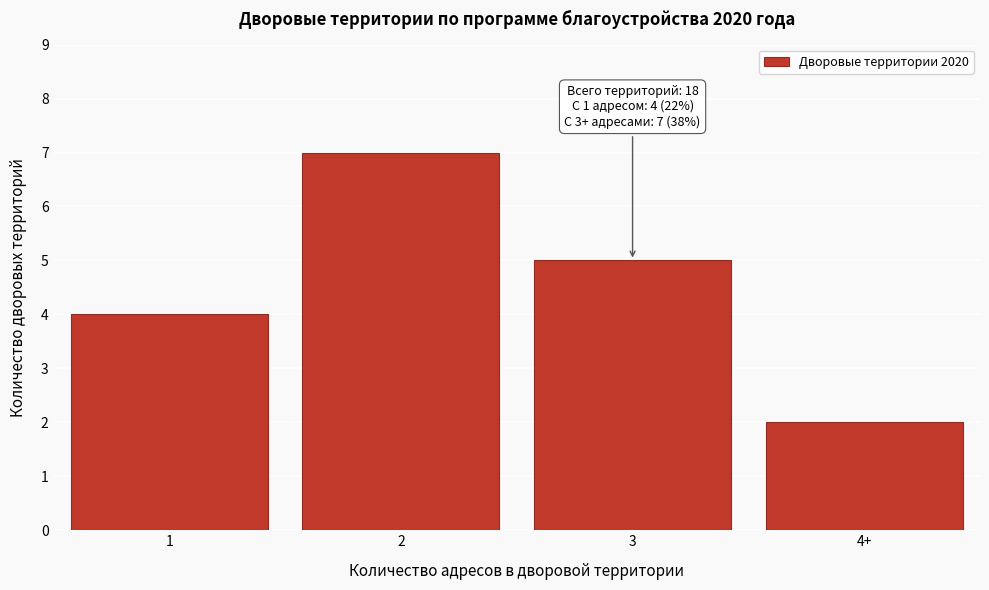

Reading left to right, what are all the values shown in this chart?

4	7	5	2